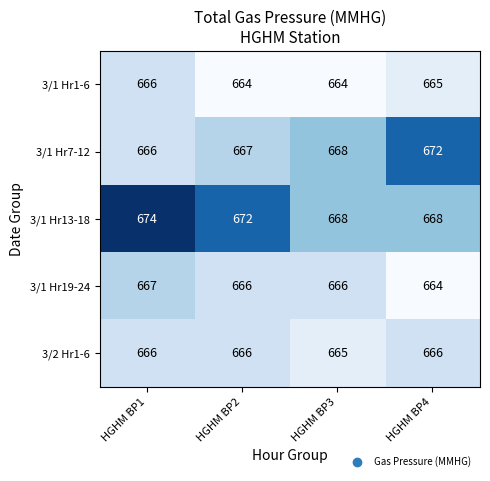

How many categories are shown in the chart?

4